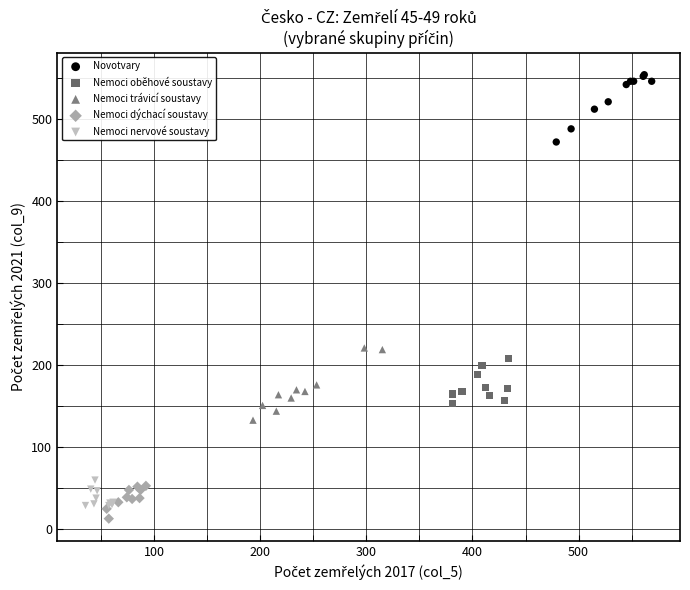

Which series reaches the maximum Y coordinate?

Novotvary